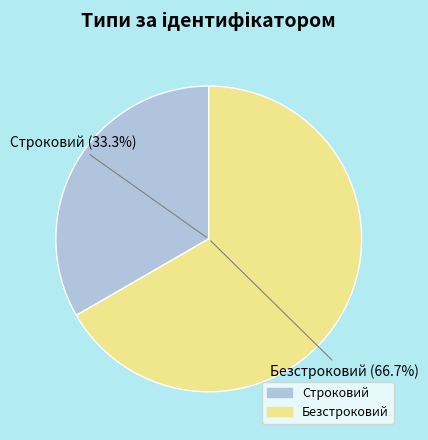

To the nearest percent, what is the combined percentage of Безстроковий and Строковий?

100%